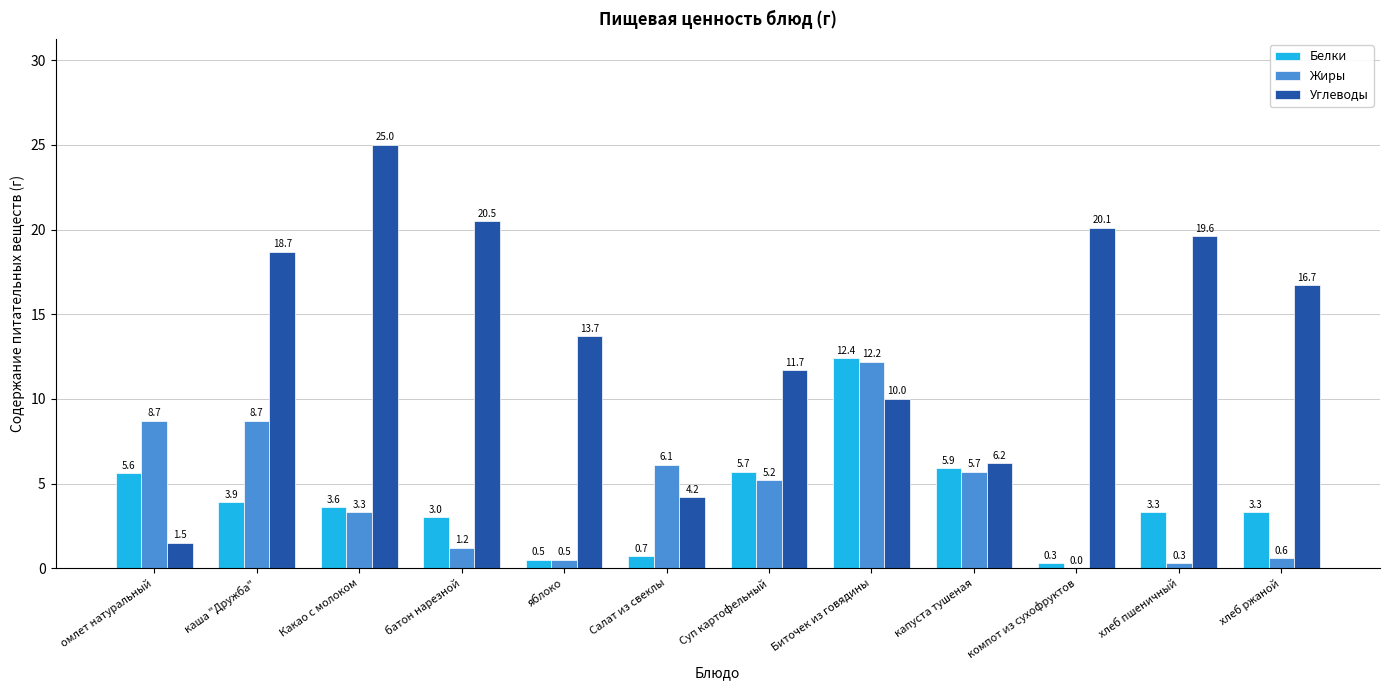

At which label is Белки closest to 6?

капуста тушеная